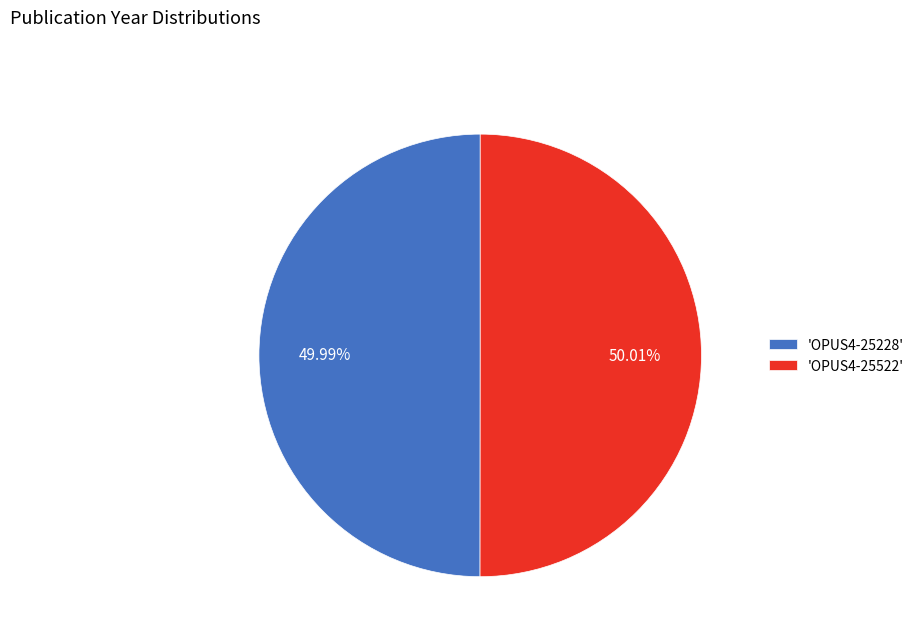

Is there a majority slice in this chart?

Yes